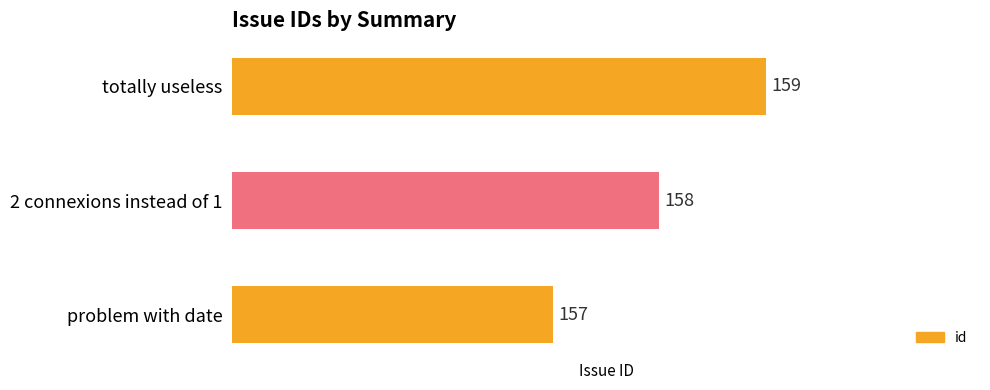

Reading bottom to top, extract all data points from this chart.

problem with date=157	2 connexions instead of 1=158	totally useless=159